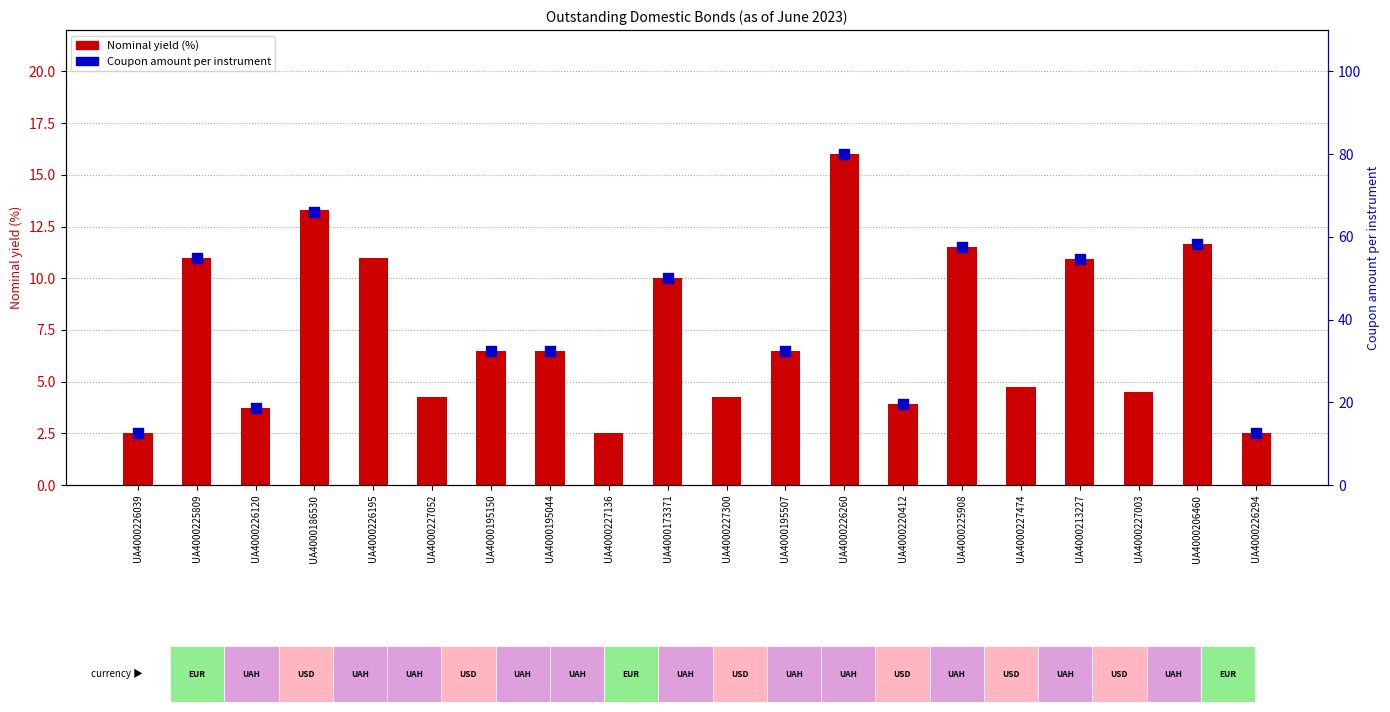

What is the ratio of the value at UA4000173371 to the value at UA4000195507?

1.5